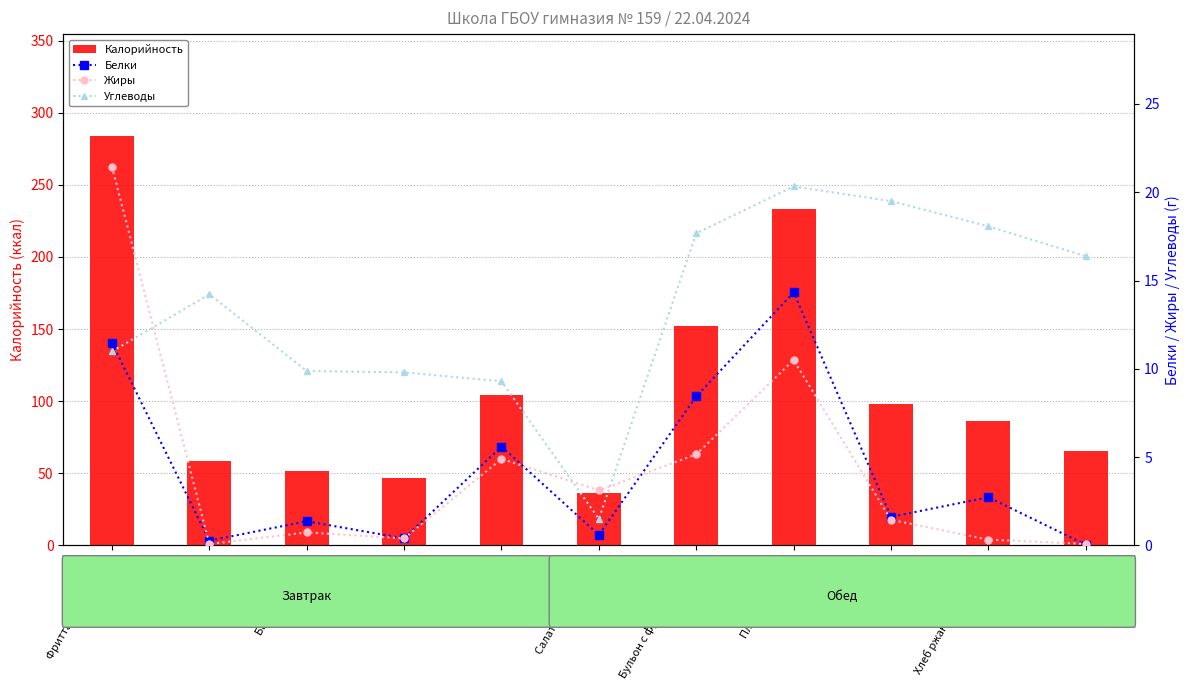

At which label does Калорийность reach its peak?

Фриттата с ветчиной